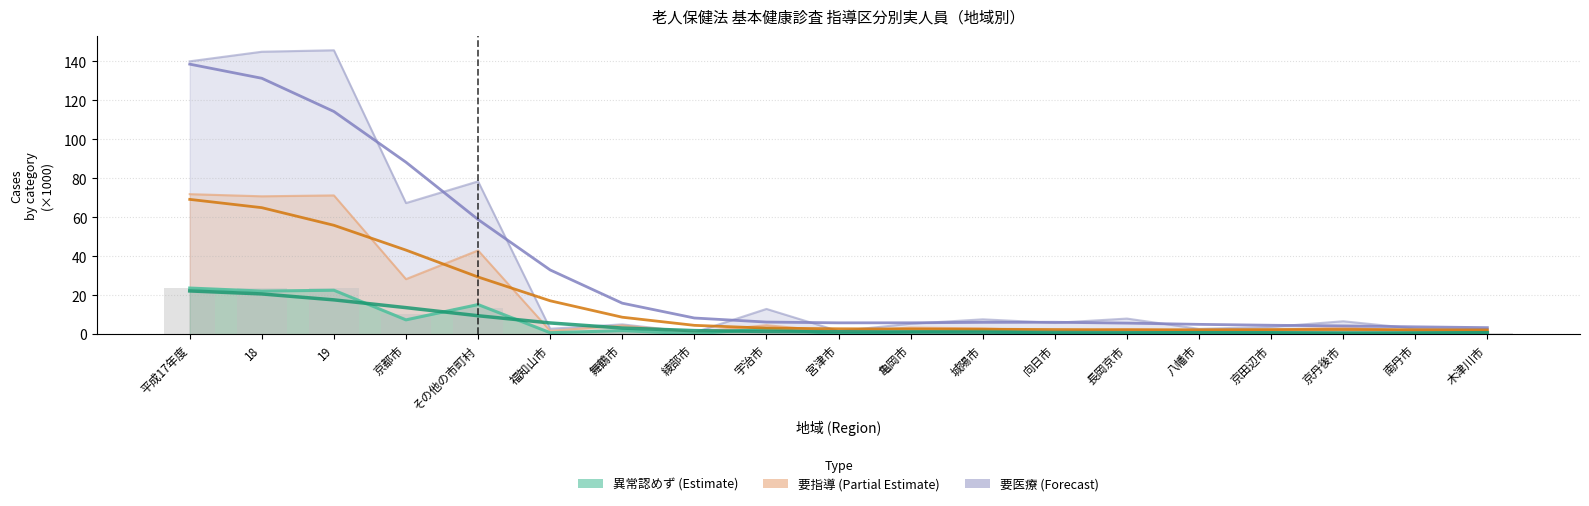

What is the greatest value displayed?

145.7